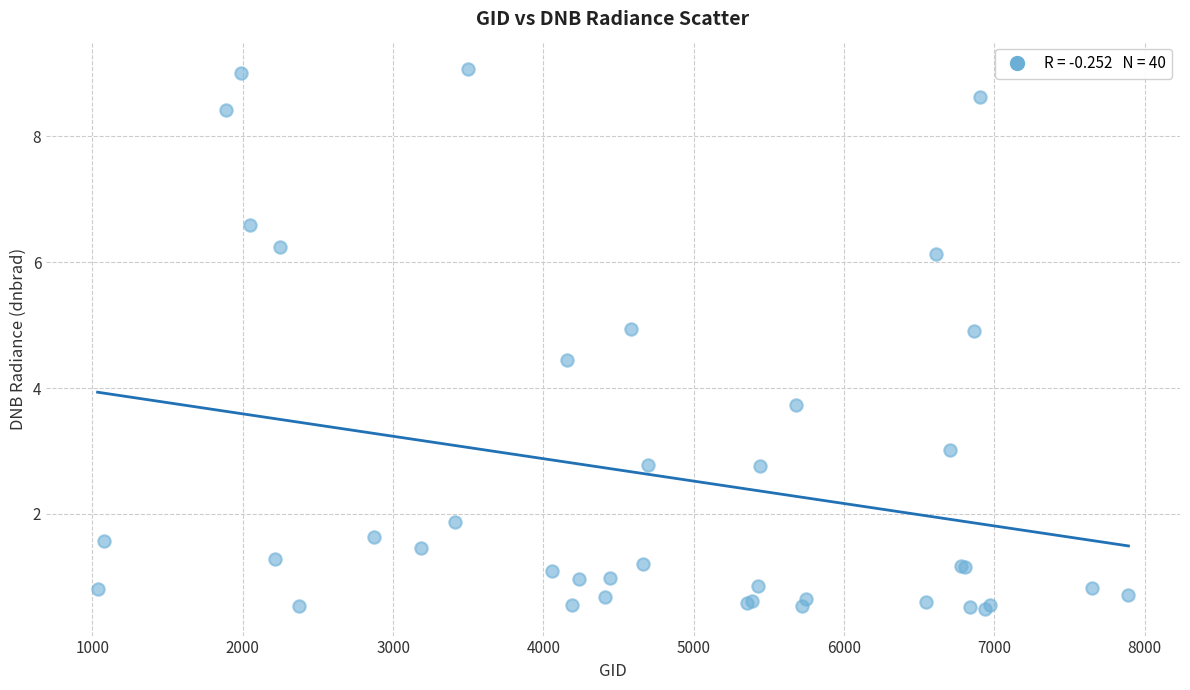

What Y value in the scatter plot is closest to 4?

3.7